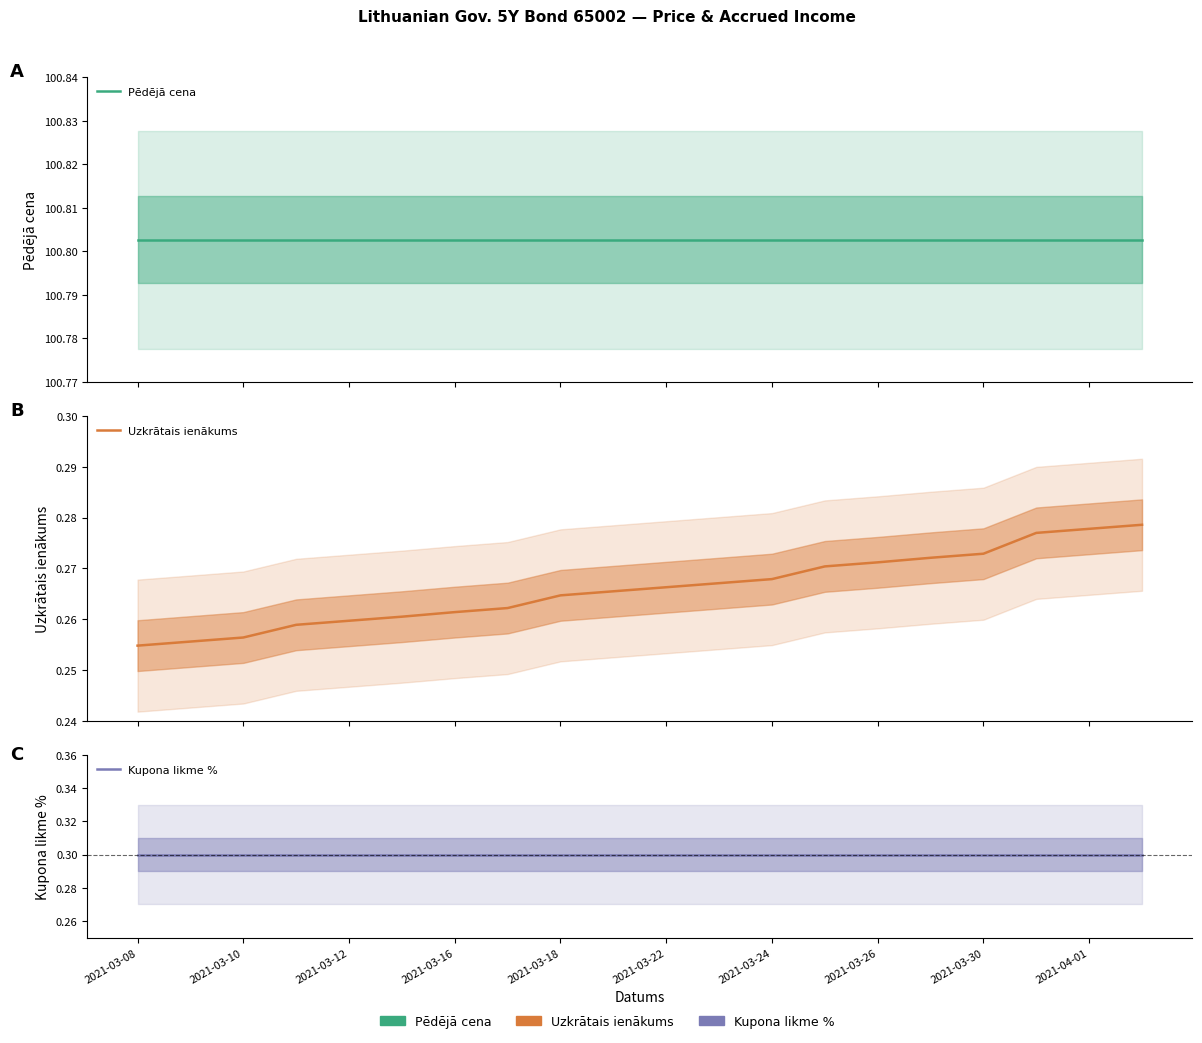

Is it true that Uzkrātais ienākums equals 0.5 at 15?

False